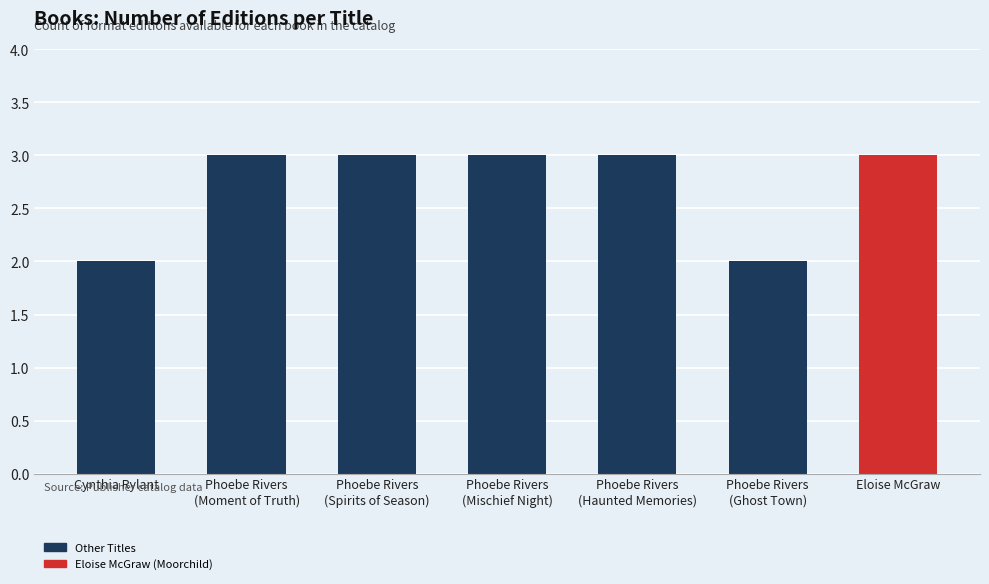

How many bars are there in total?

7